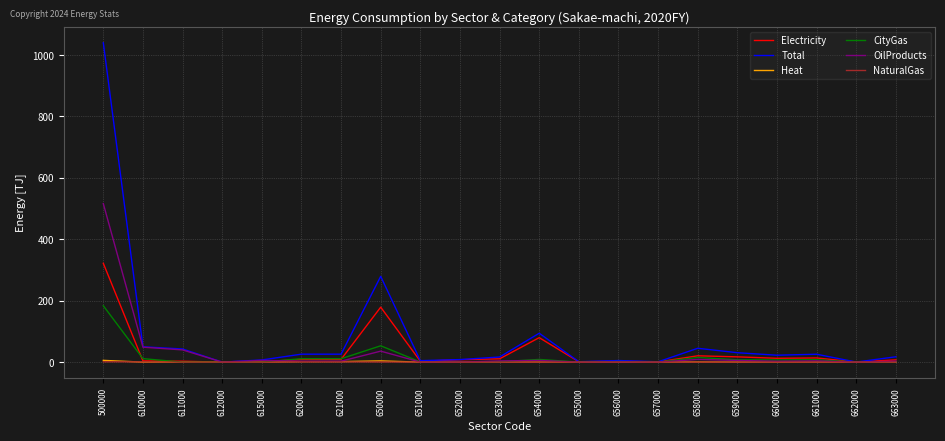

How many lines are shown in the chart?

6